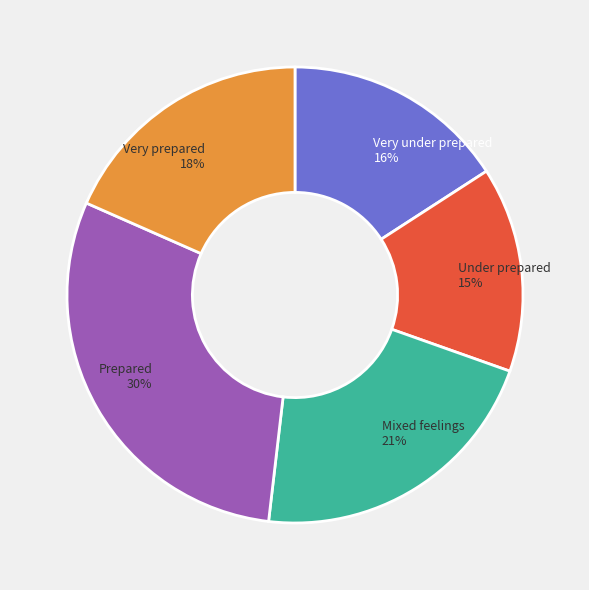

What is the smallest slice in the pie chart?

Under prepared